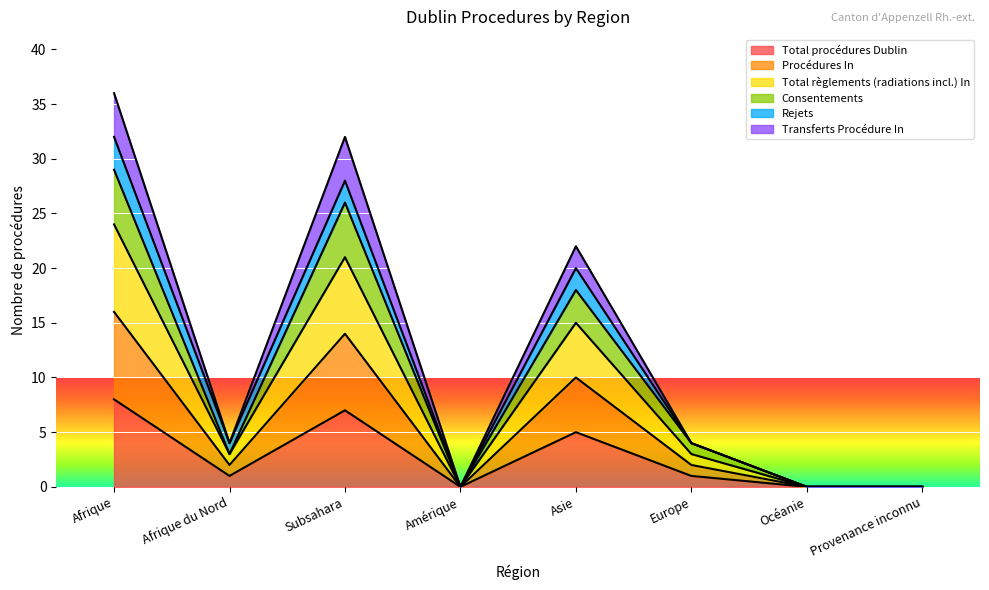

True or false: Consentements and Total procédures Dublin intersect in this chart.

False